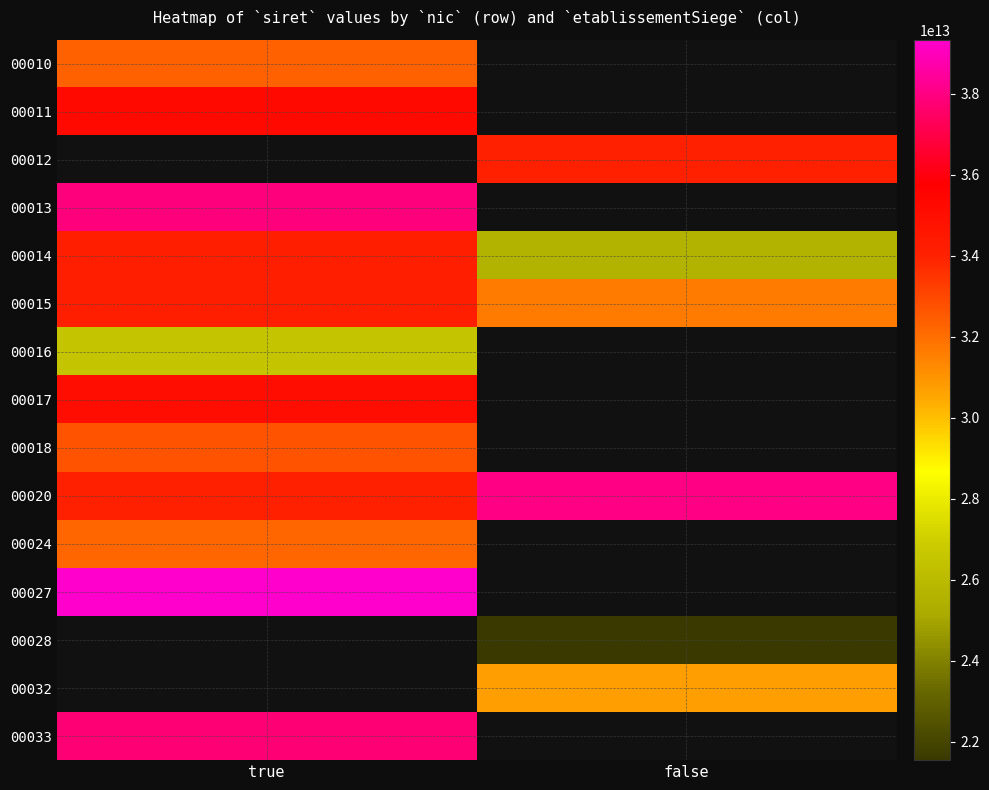

How many categories are shown in the chart?

2